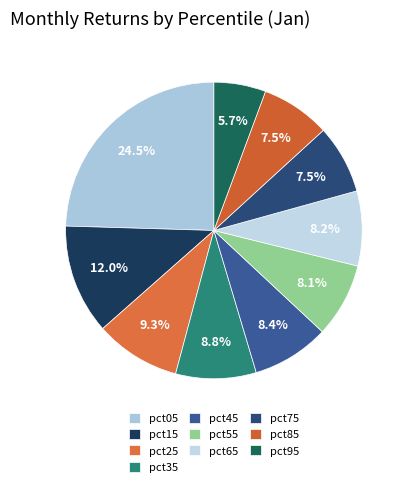

To the nearest percent, what portion does pct25 represent?

9%